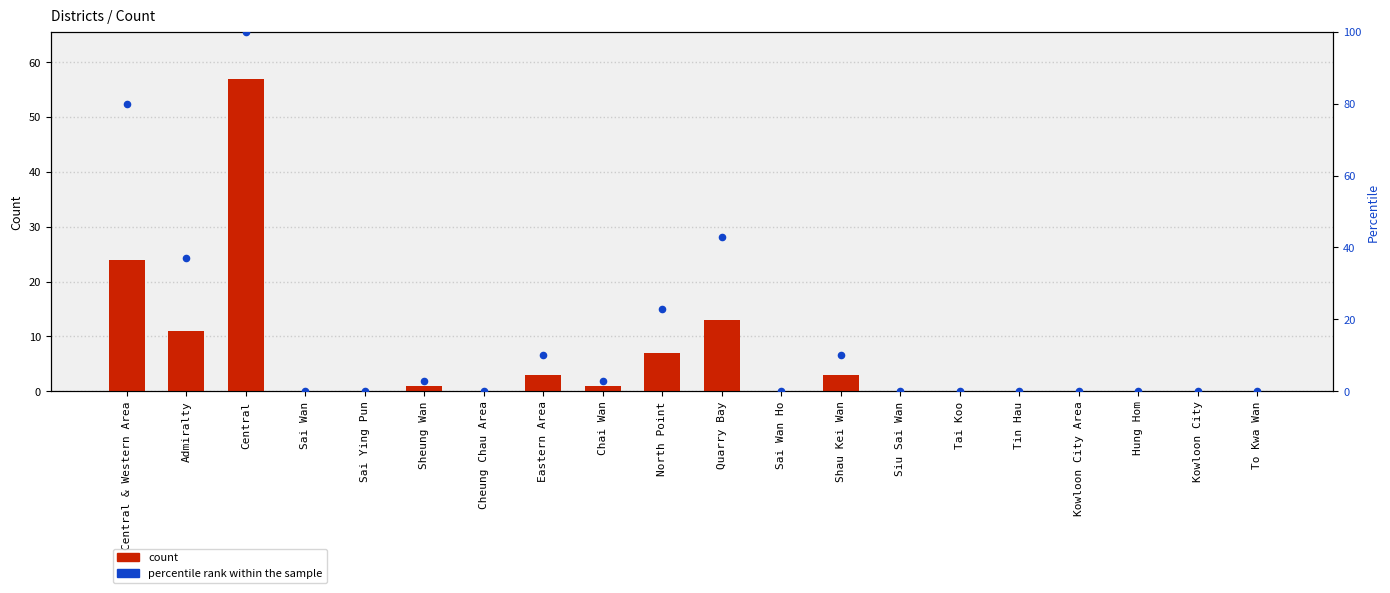

Which series reaches the maximum Y coordinate?

percentile rank within the sample